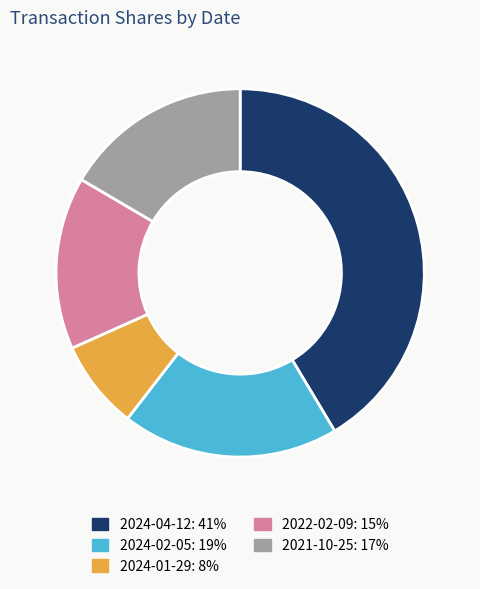

Is 2024-04-12: 41% the majority of the pie?

No